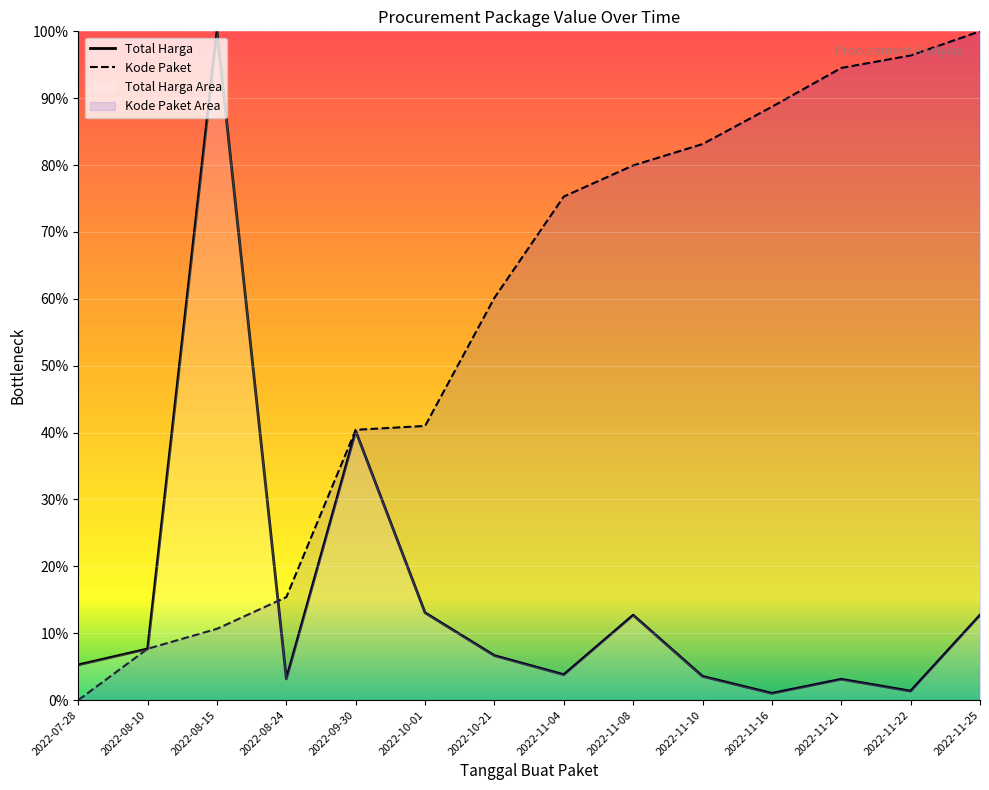

The value of Kode Paket at 2022-11-08 is 45.3. True or false?

False